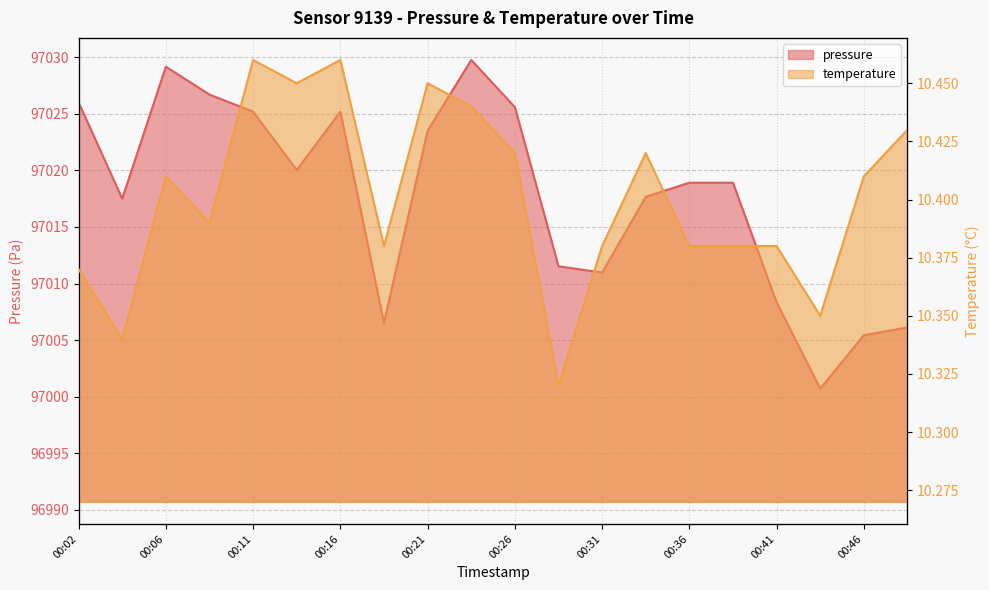

True or false: temperature and pressure cross at least once.

False